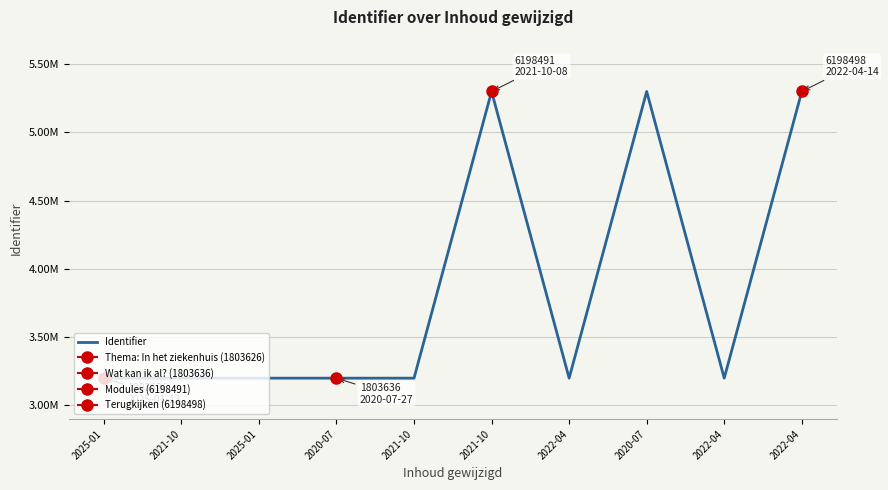

The chart shows a value of 5.7 at 2025-01. True or false?

False